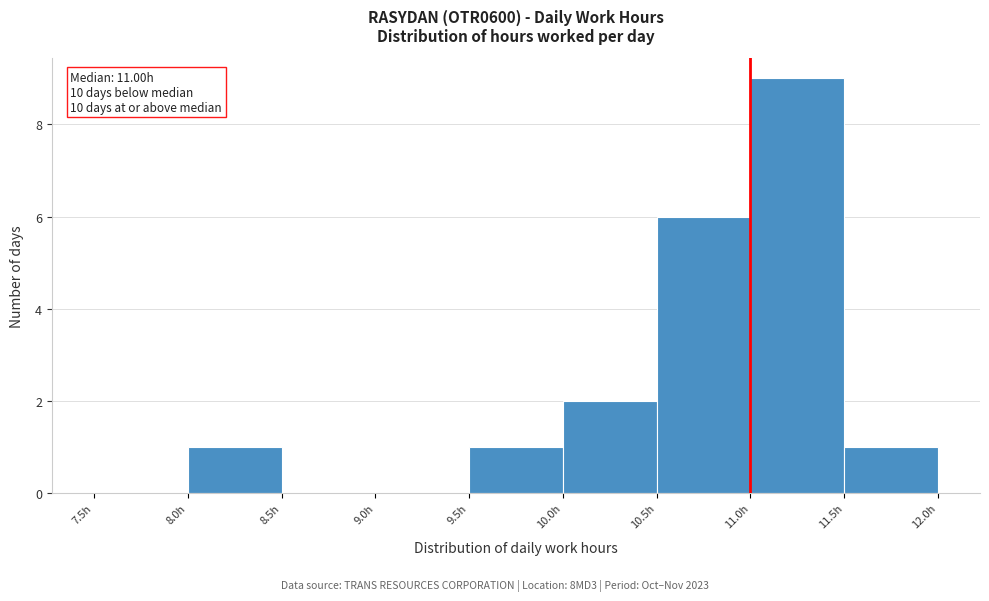

Over which range of the x-axis is the bar tallest?

11.0 to 11.5